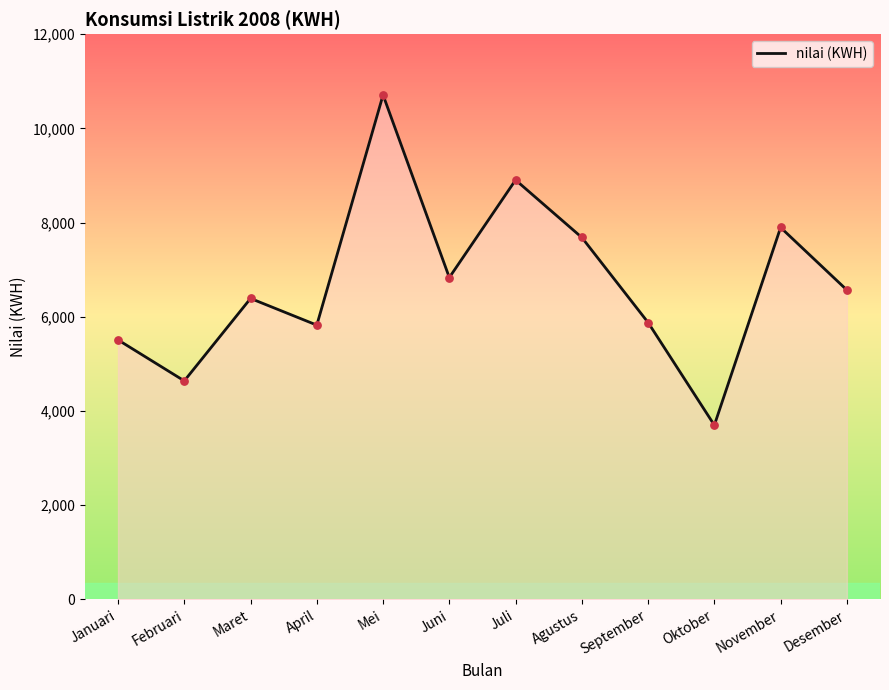

What is the change in value from Mei to Oktober?

-7009